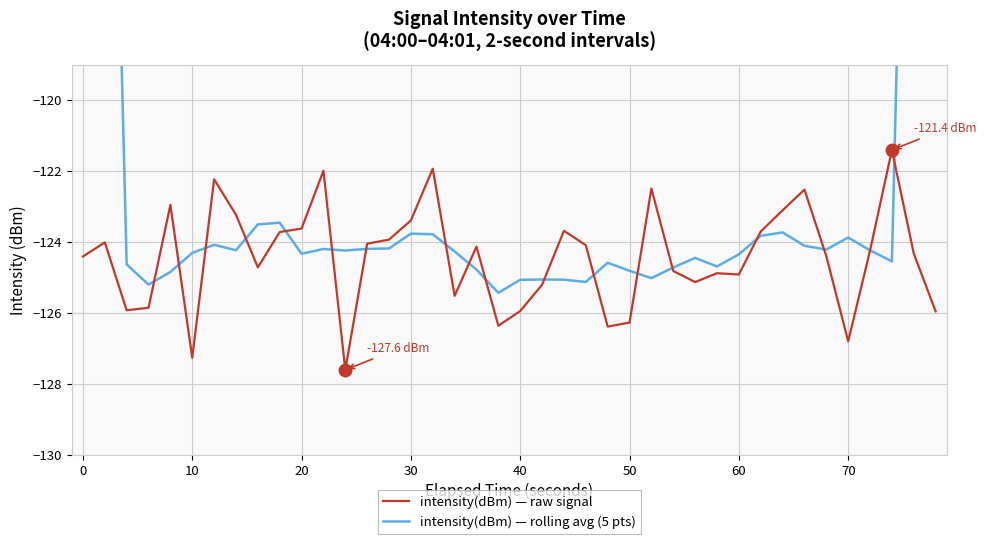

What is the maximum value for intensity(dBm) — raw signal?

-121.4